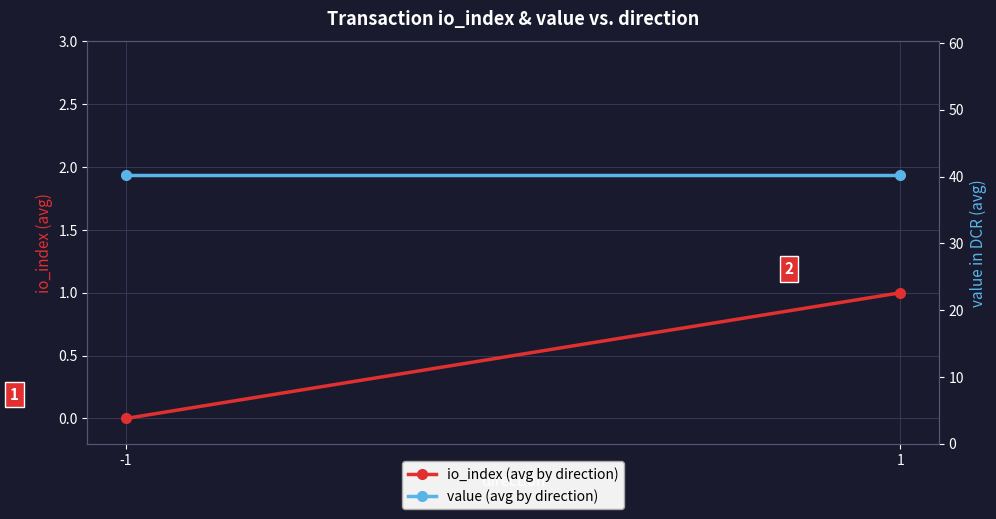

Between -1 and 1, which series saw the biggest shift?

io_index (avg by direction)